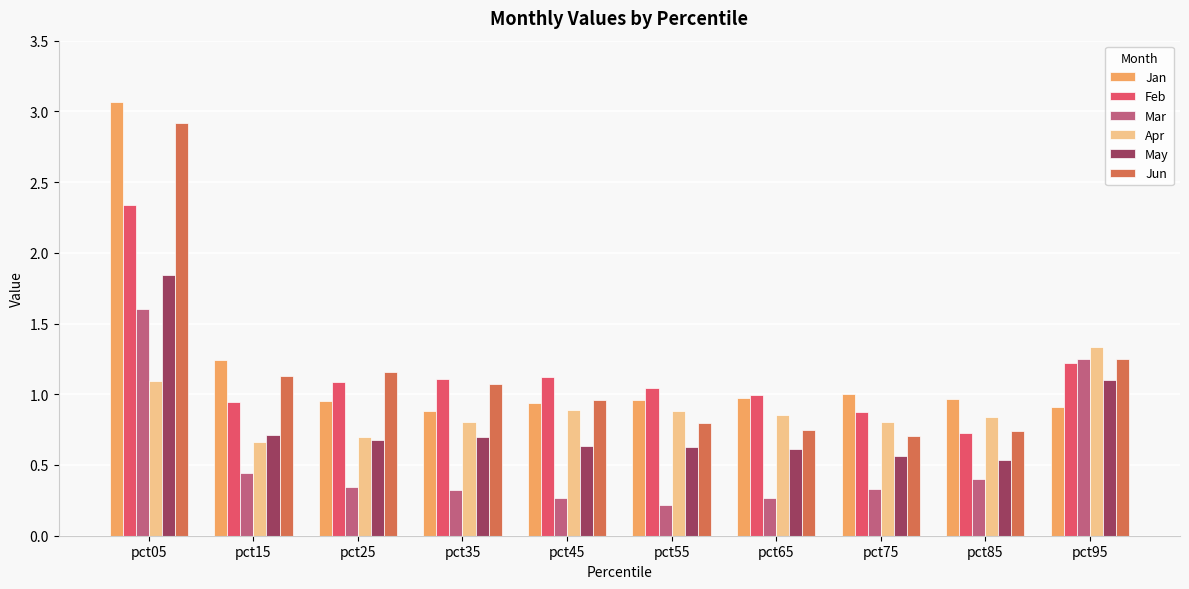

What is the sum of the Feb values at pct65 and pct25?

2.1